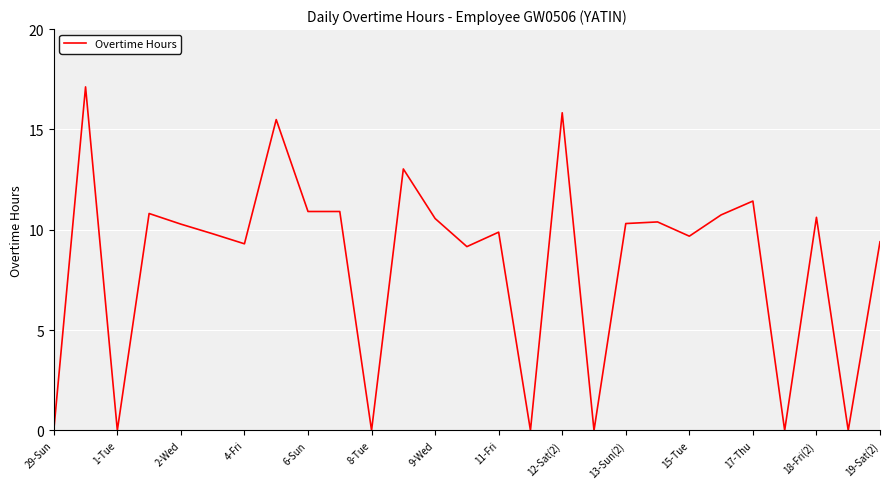

What is the greatest value displayed?

17.1